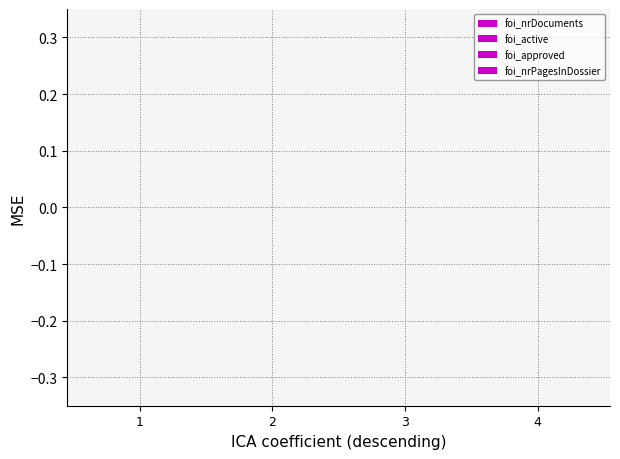

True or false: foi_nrDocuments has a value of 1 at nl.mnre1013.1b-t.2023.3.

False